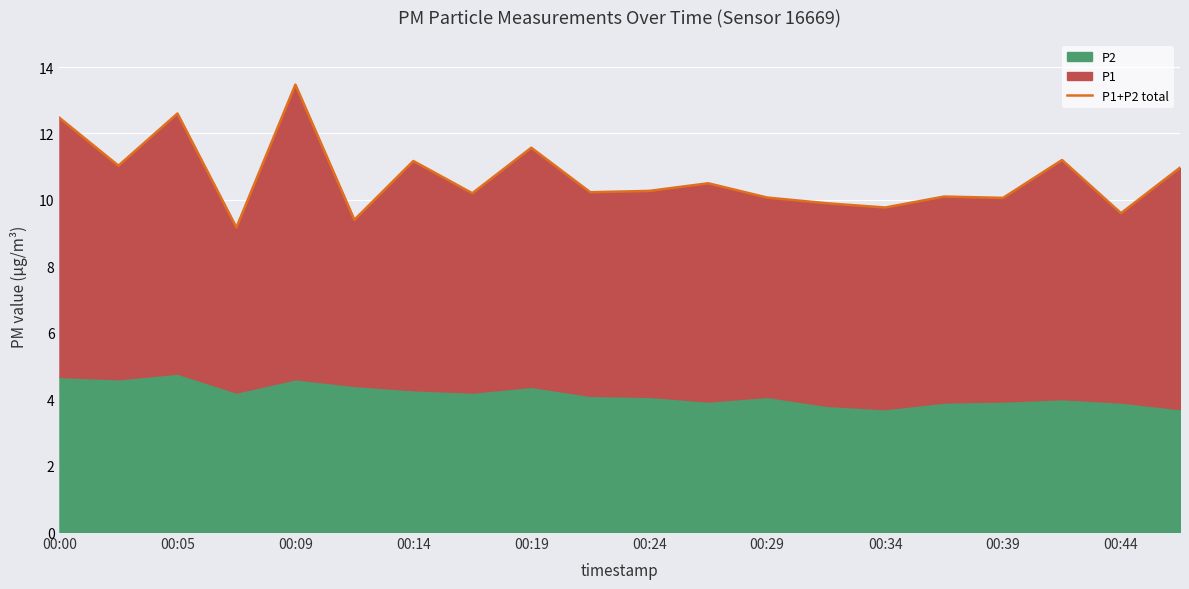

Approximately how many times larger is the value at 16 compared to 13?

1.0